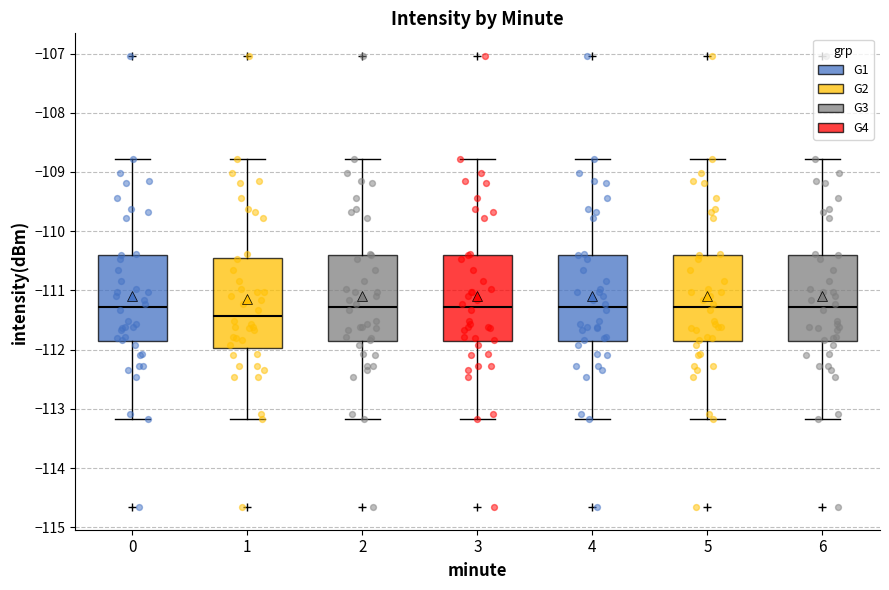

Reading left to right, transcribe this box plot: for each box, give where its median line is, the range the box spans, and where its two whiskers end, as read against the y-axis. The values are not printed on the chart, so give them approximately, as read against the axis.

0: median -111.3, box -111.9 to -110.4, whiskers -113.2 to -108.8
1: median -111.4, box -112.0 to -110.4, whiskers -113.2 to -108.8
2: median -111.3, box -111.9 to -110.4, whiskers -113.2 to -108.8
3: median -111.3, box -111.9 to -110.4, whiskers -113.2 to -108.8
4: median -111.3, box -111.9 to -110.4, whiskers -113.2 to -108.8
5: median -111.3, box -111.9 to -110.4, whiskers -113.2 to -108.8
6: median -111.3, box -111.9 to -110.4, whiskers -113.2 to -108.8